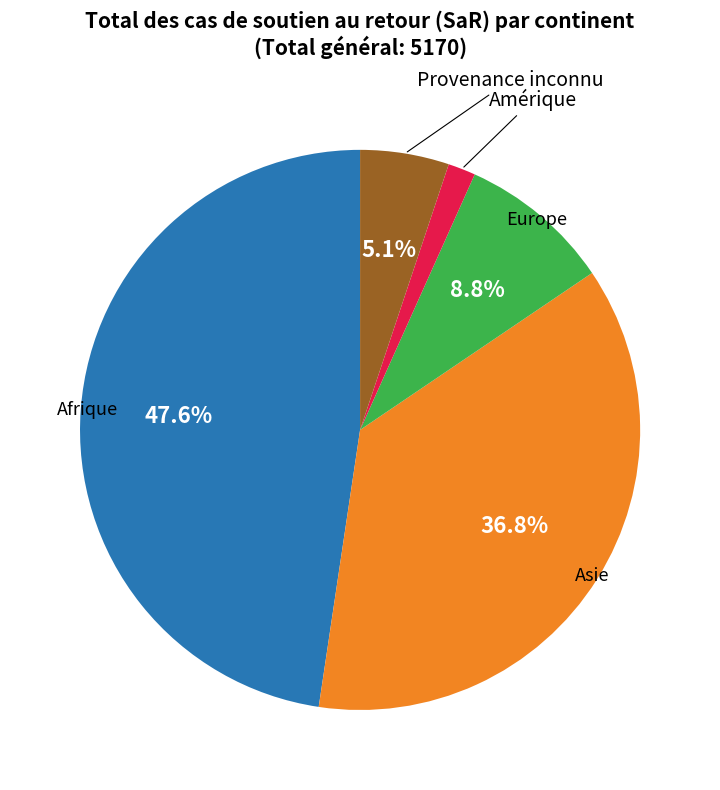

To the nearest percent, what is the difference between the largest and smallest slice percentages?

46%